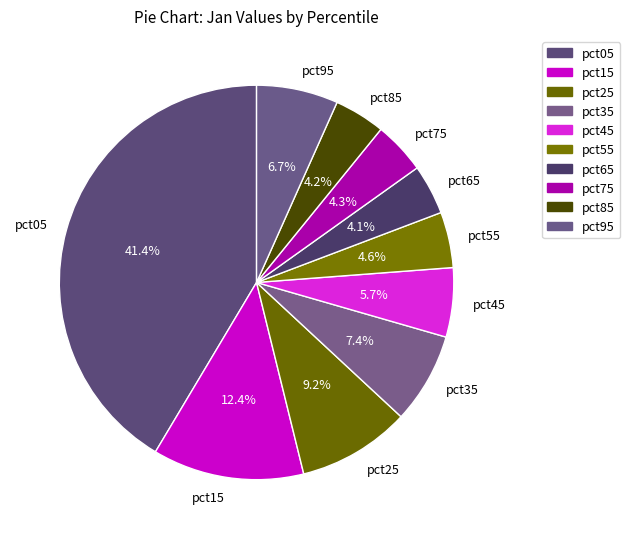

How many slices are in this pie chart?

10